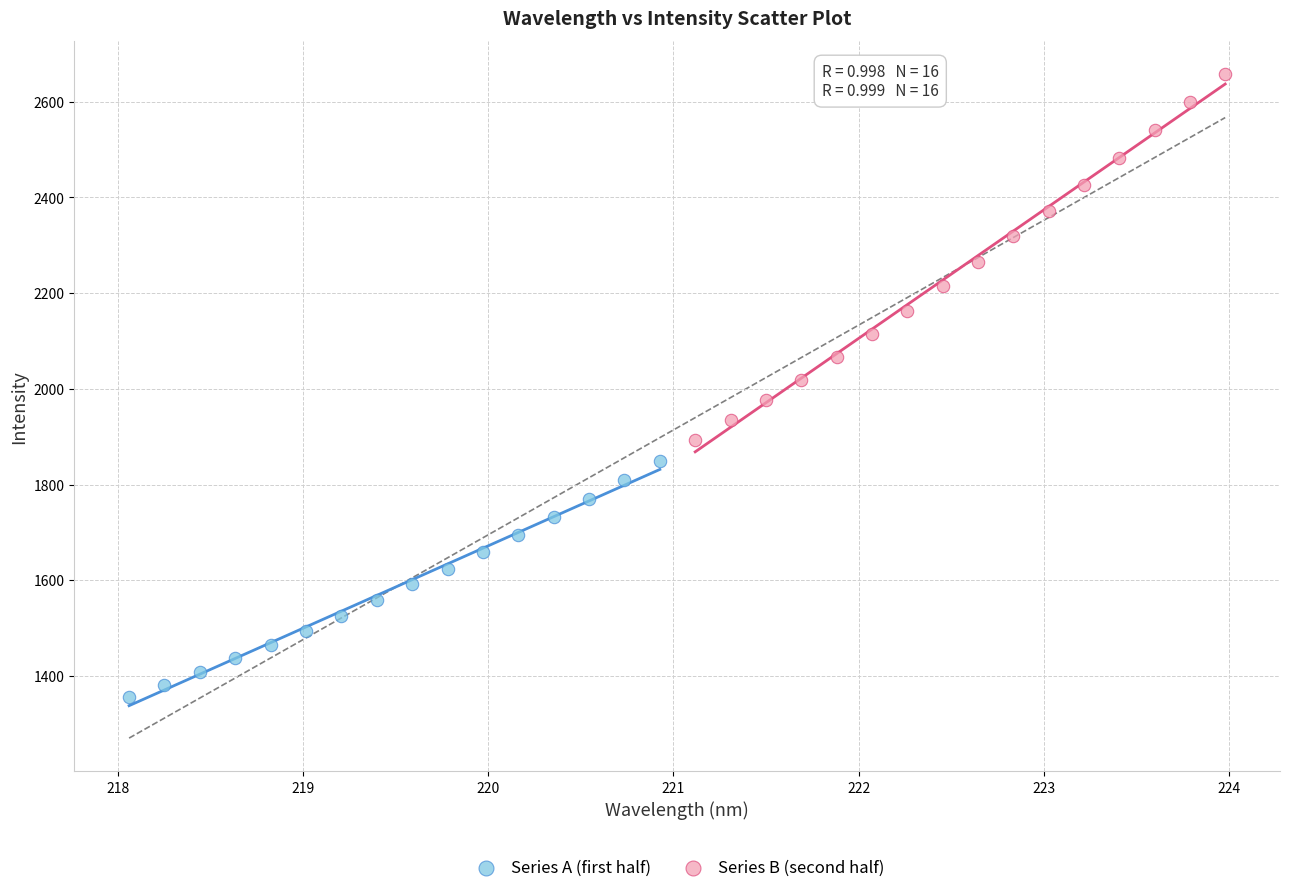

Which series contains the lowest Y value?

Series A (first half)